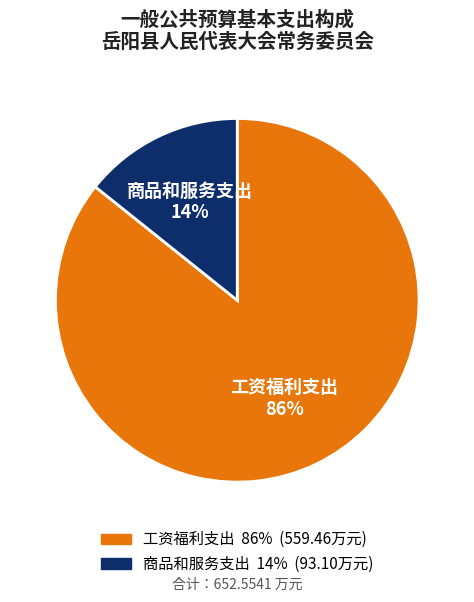

What is the smallest slice in the pie chart?

商品和服务支出